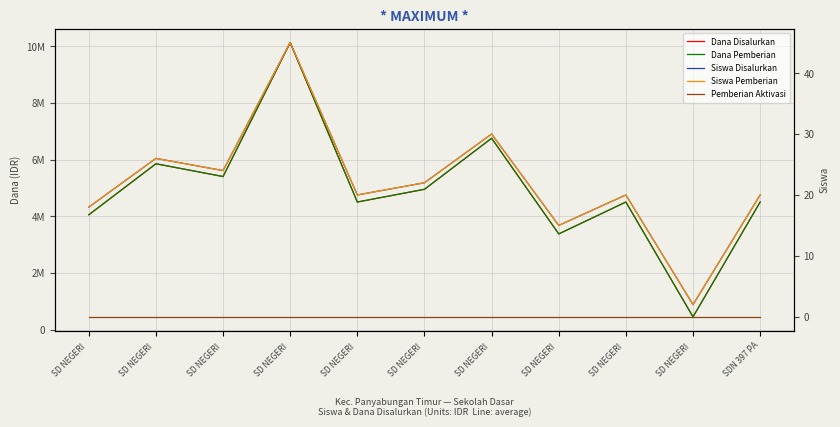

What is the difference between the second highest and second lowest values in the Dana Pemberian series?

3375000